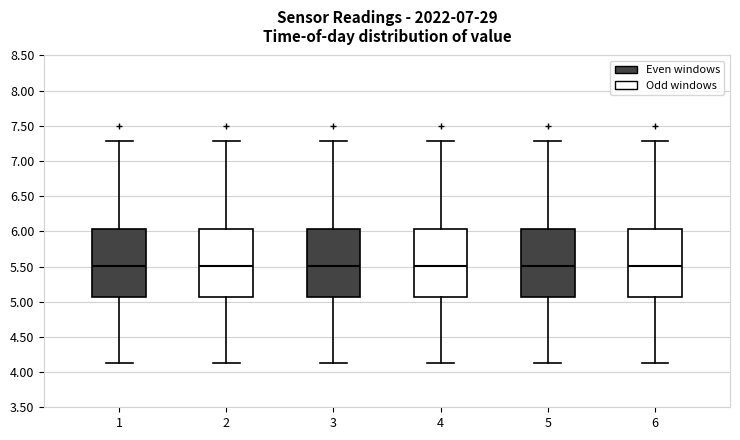

Where does the median line of the box at x = 6 sit on the y-axis? The values are not printed on the chart, so give them approximately, as read against the axis.

5.50